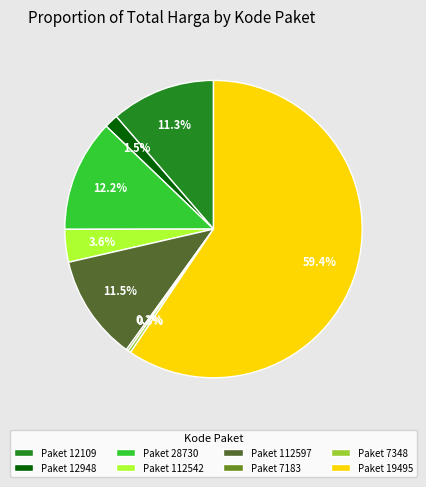

Is there a majority slice in this chart?

Yes